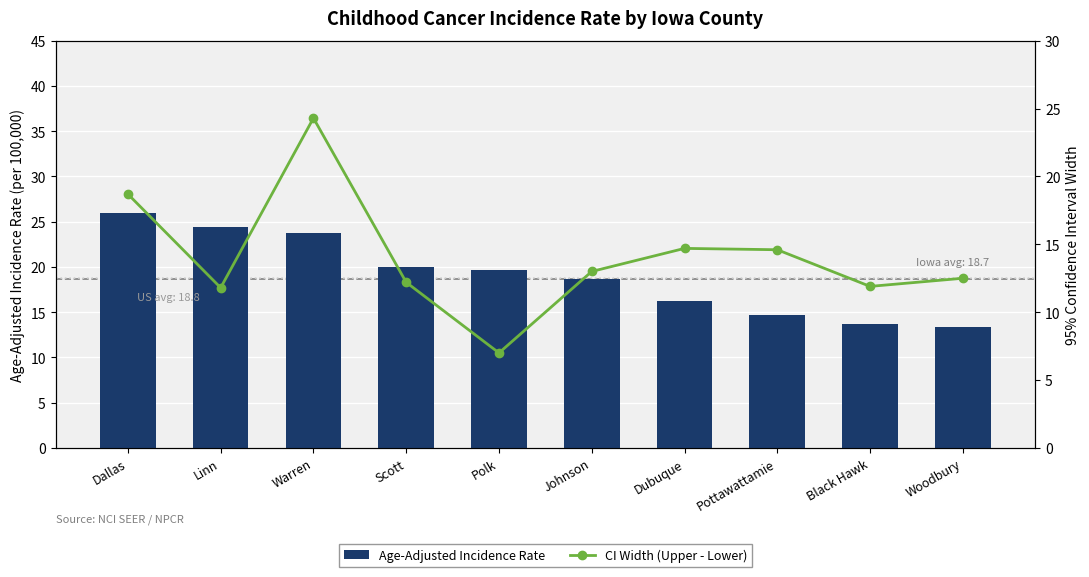

Reading right to left, what are all the values shown in this chart?

Age-Adjusted Incidence Rate: 13.4	13.7	14.7	16.2	18.7	19.7	20.0	23.7	24.4	26.0
CI Width (Upper - Lower): 12.5	11.9	14.6	14.7	13.0	7.0	12.2	24.3	11.8	18.7